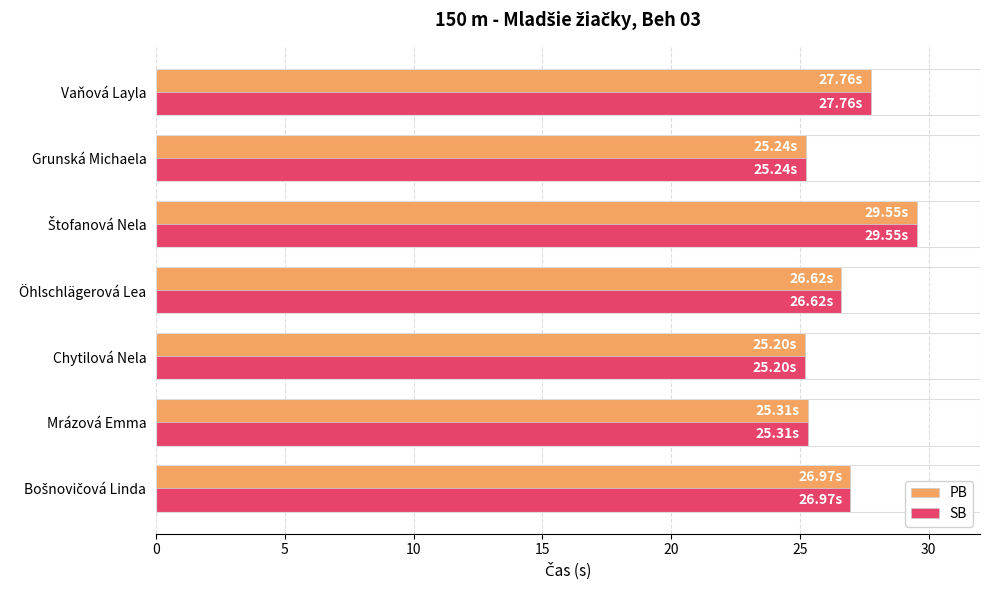

Is the value of SB at Vaňová Layla greater than the value of PB at Grunská Michaela?

Yes